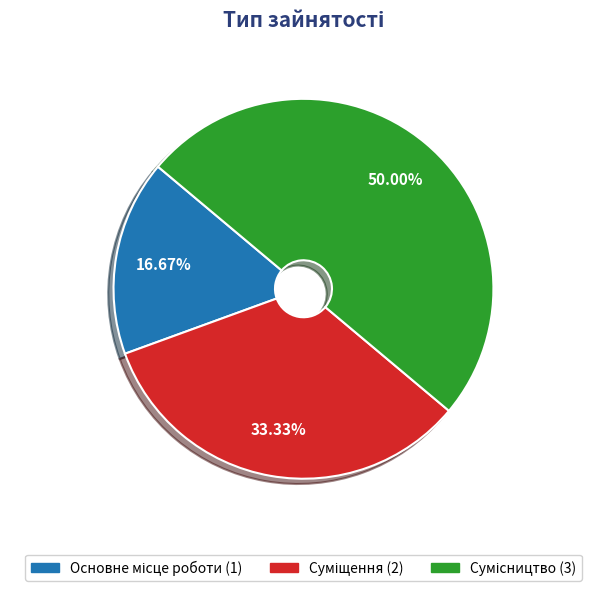

What is the smallest slice in the pie chart?

Основне місце роботи